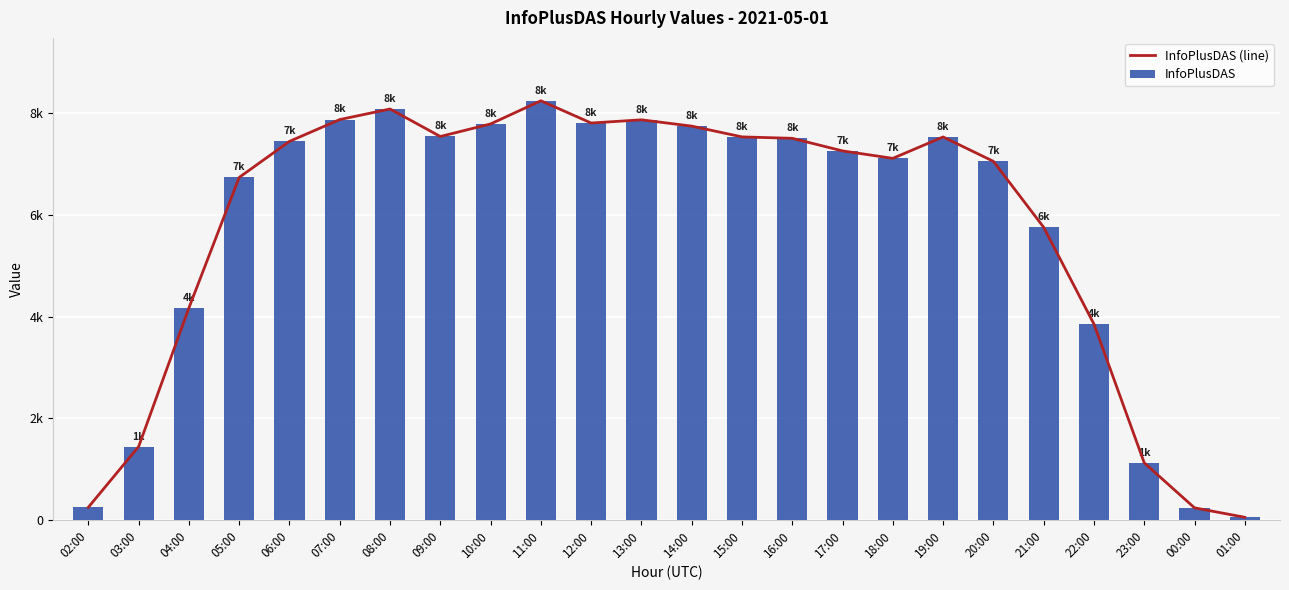

True or false: InfoPlusDAS has a value of 5758 at 21:00.

True